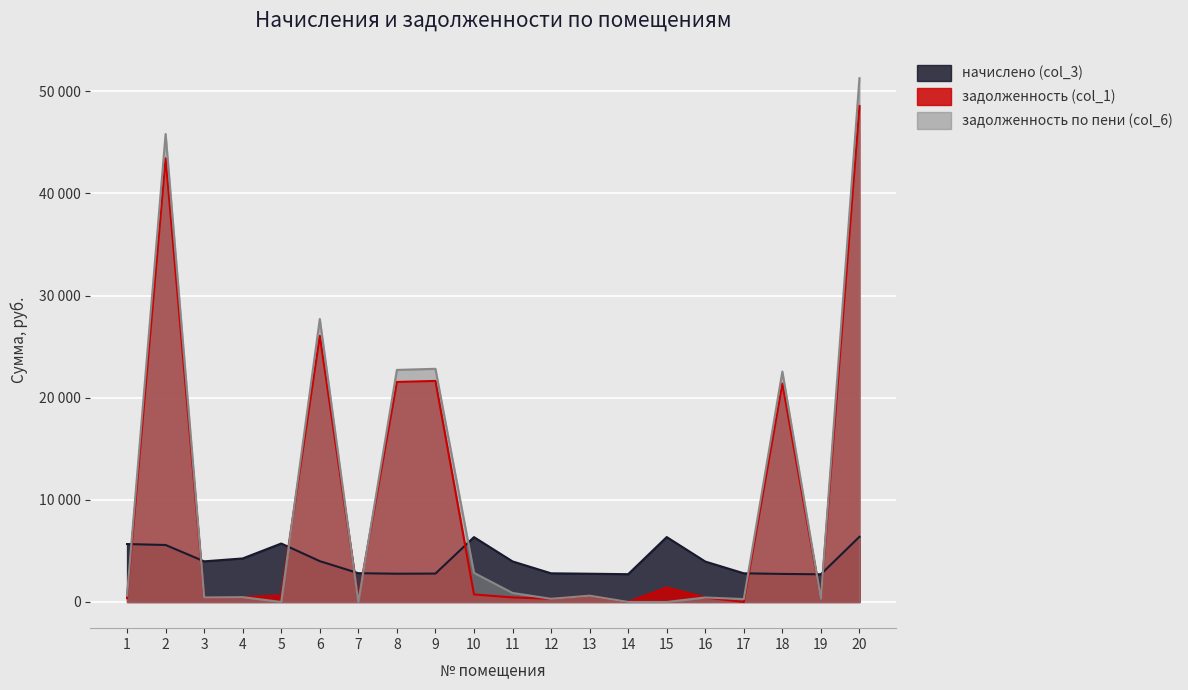

True or false: задолженность по пени (col_6) has more than 1 points higher than both neighbors.

True